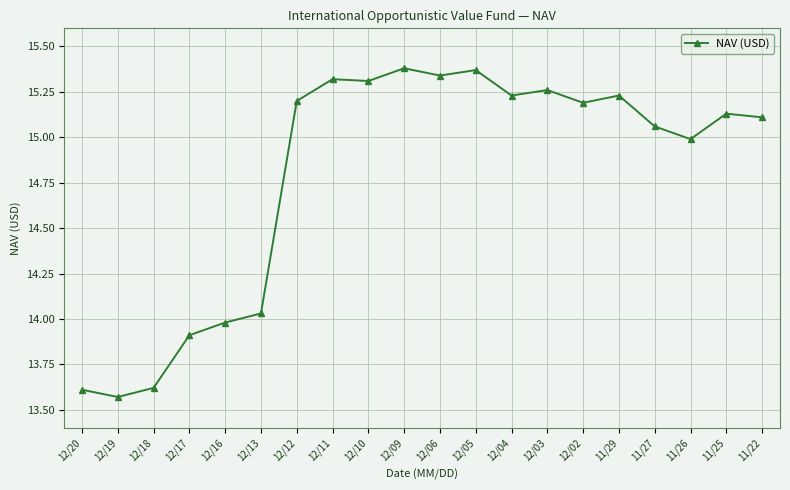

The value at 12/03 is 24.2. True or false?

False